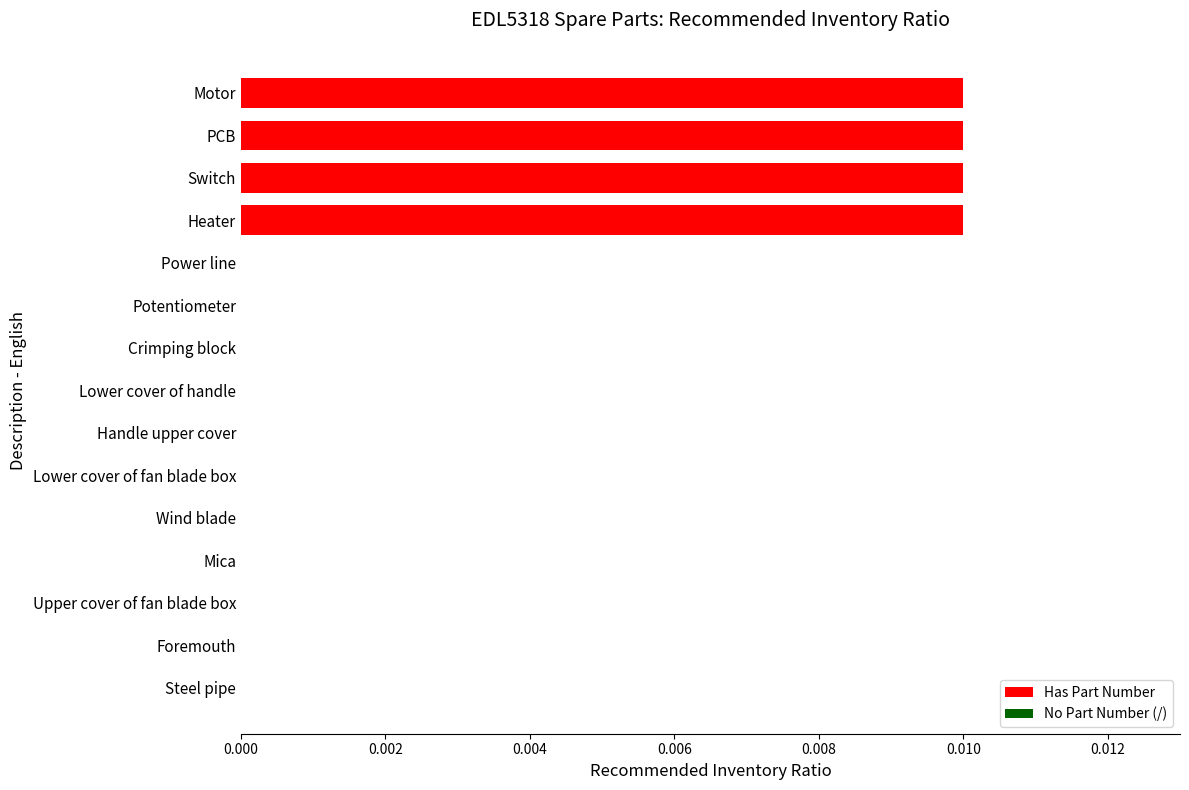

Which has a higher value, Wind blade or Switch?

Switch